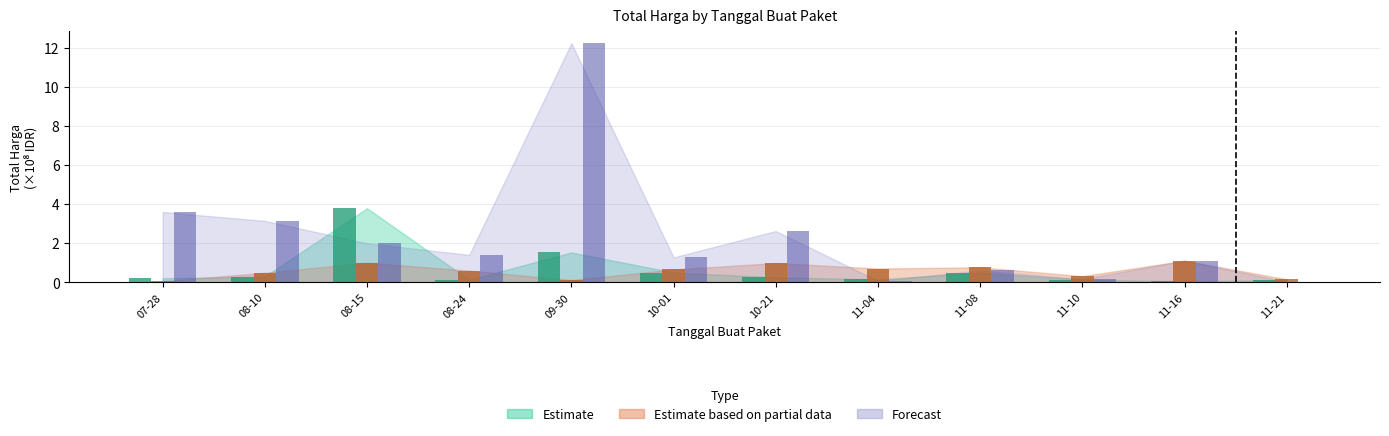

Does the chart contain stacked bars?

No